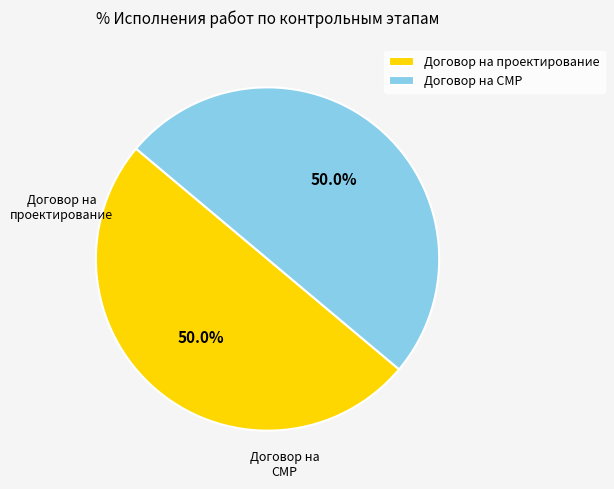

Count the number of slices in the pie.

2